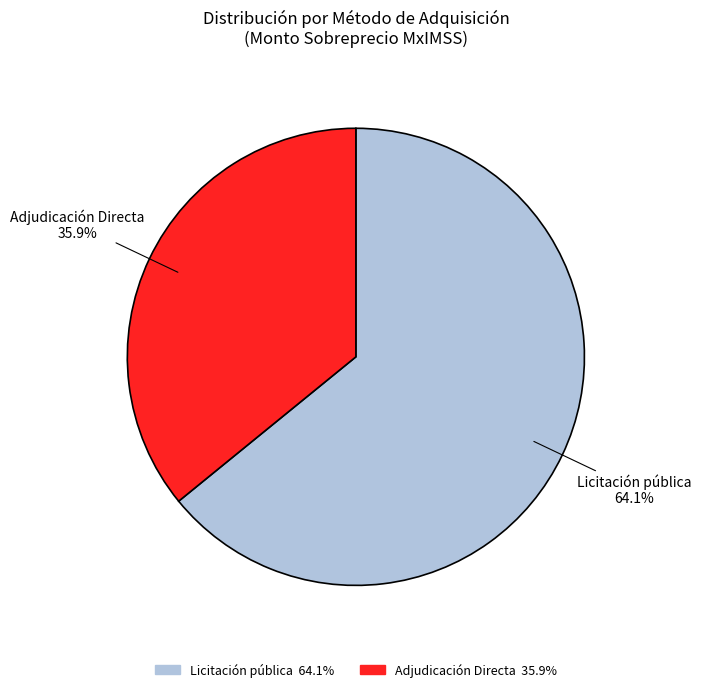

To the nearest percent, what portion does Adjudicación Directa represent?

36%